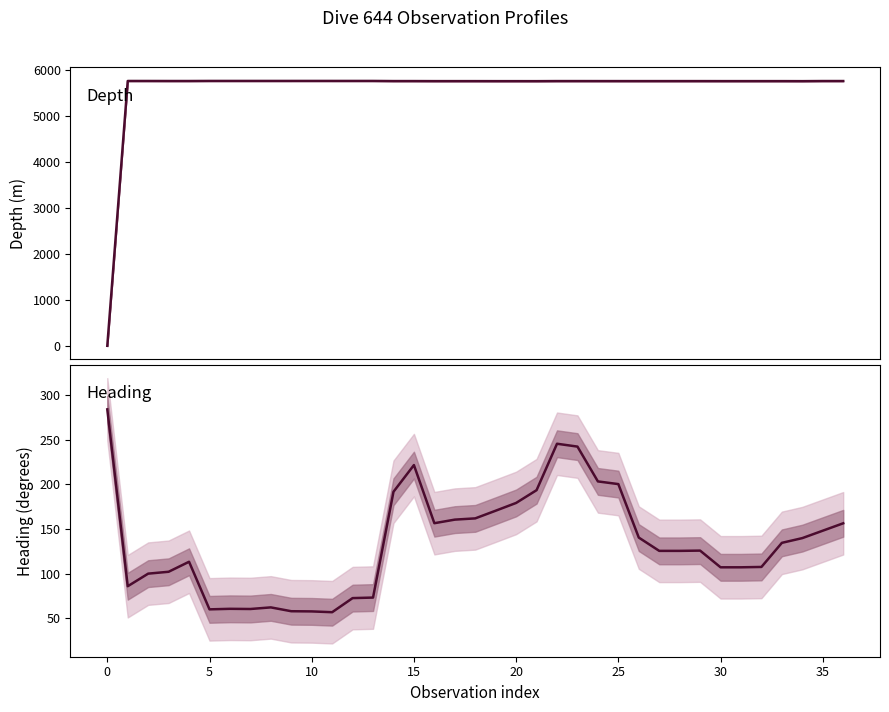

Reading left to right, transcribe all the data shown in this chart.

Depth: 2.0	5771.6	5771.5	5770.8	5770.8	5772.4	5772.4	5772.4	5772.3	5772.4	5772.5	5772.4	5772.4	5772.3	5769.4	5769.3	5768.4	5768.4	5768.3	5767.9	5767.9	5767.6	5769.3	5769.3	5769.1	5768.9	5768.7	5768.8	5768.8	5768.8	5768.5	5768.5	5768.5	5768.5	5767.7	5770.2	5770.2
Heading: 284.0	85.9	100.0	102.1	113.3	60.0	60.6	60.4	62.2	57.9	57.7	56.8	72.6	73.2	191.7	221.6	156.5	160.5	161.9	170.5	179.2	193.5	245.5	242.3	203.3	200.3	140.4	125.5	125.5	125.8	107.1	107.1	107.5	134.5	139.8	148.1	156.4